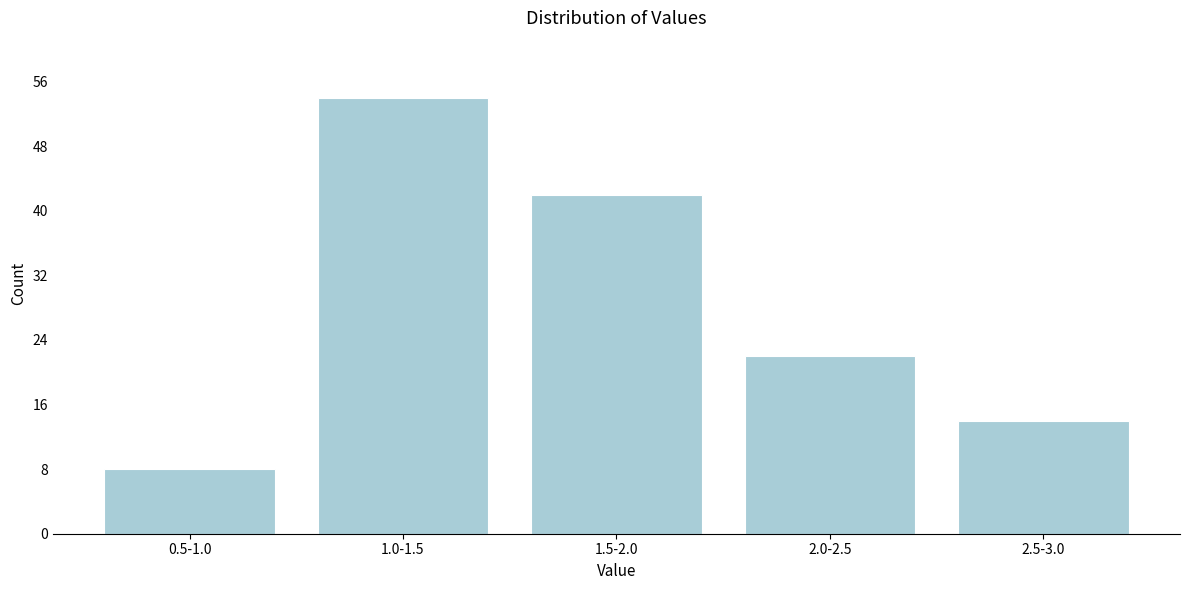

Reading right to left, extract all data points from this chart.

2.5-3.0=14	2.0-2.5=22	1.5-2.0=42	1.0-1.5=54	0.5-1.0=8